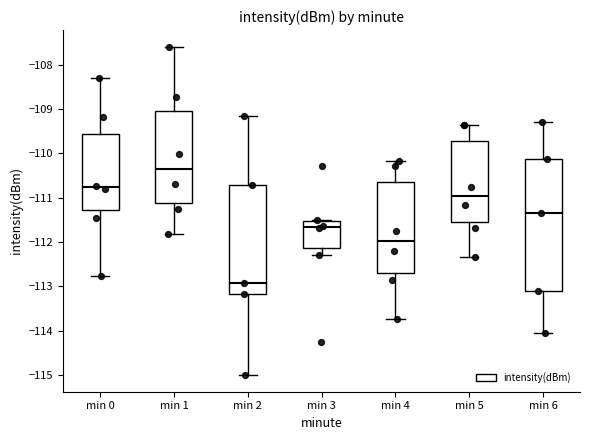

Reading left to right, transcribe this box plot: for each box, give where its median line is, the range the box spans, and where its two whiskers end, as read against the y-axis. The values are not printed on the chart, so give them approximately, as read against the axis.

min 0: median -110.8, box -111.3 to -109.6, whiskers -112.8 to -108.3
min 1: median -110.4, box -111.1 to -109.0, whiskers -111.8 to -107.6
min 2: median -112.9, box -113.2 to -110.7, whiskers -115.0 to -109.2
min 3: median -111.7, box -112.1 to -111.5, whiskers -112.3 to -111.5 (just above the box's upper edge)
min 4: median -112.0, box -112.7 to -110.6, whiskers -113.7 to -110.2
min 5: median -111.0, box -111.5 to -109.7, whiskers -112.3 to -109.4
min 6: median -111.3, box -113.1 to -110.1, whiskers -114.1 to -109.3